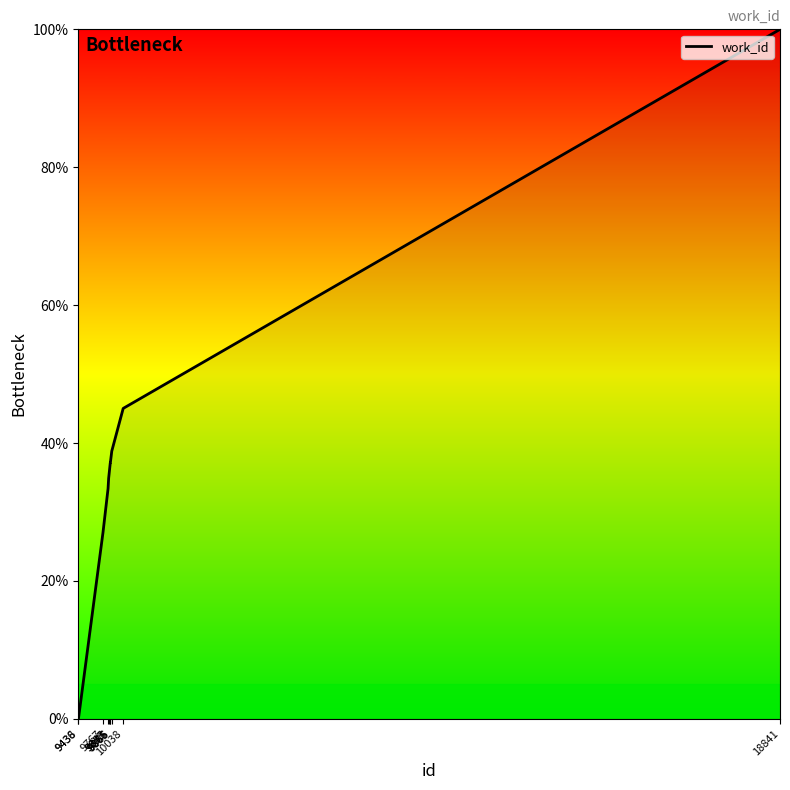

How many lines are shown in the chart?

1